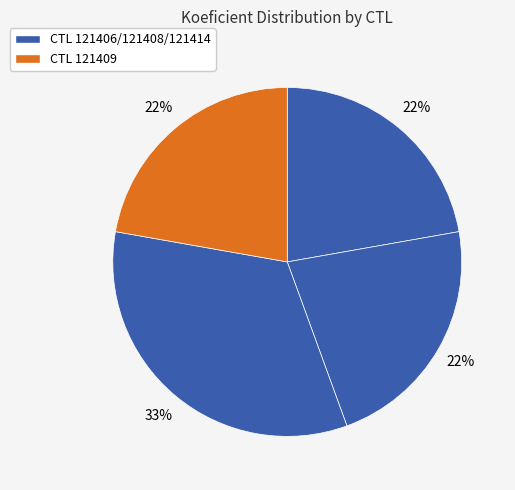

Count the number of slices in the pie.

4